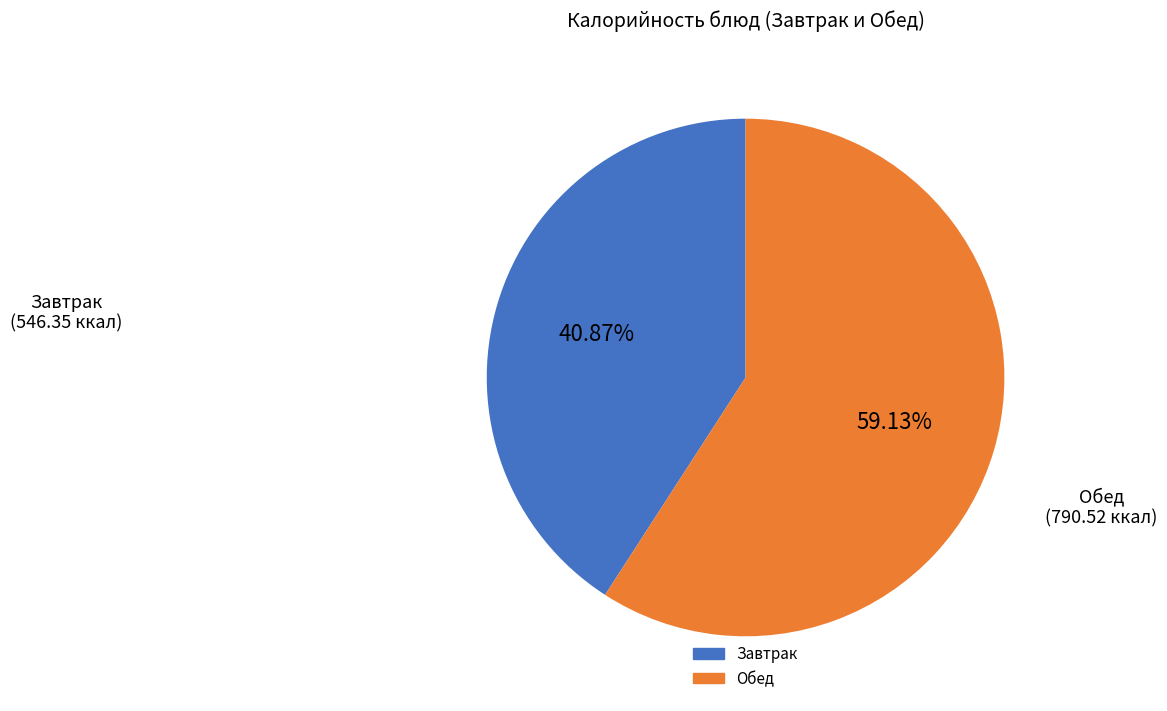

Is there any slice that represents more than half of the pie?

Yes